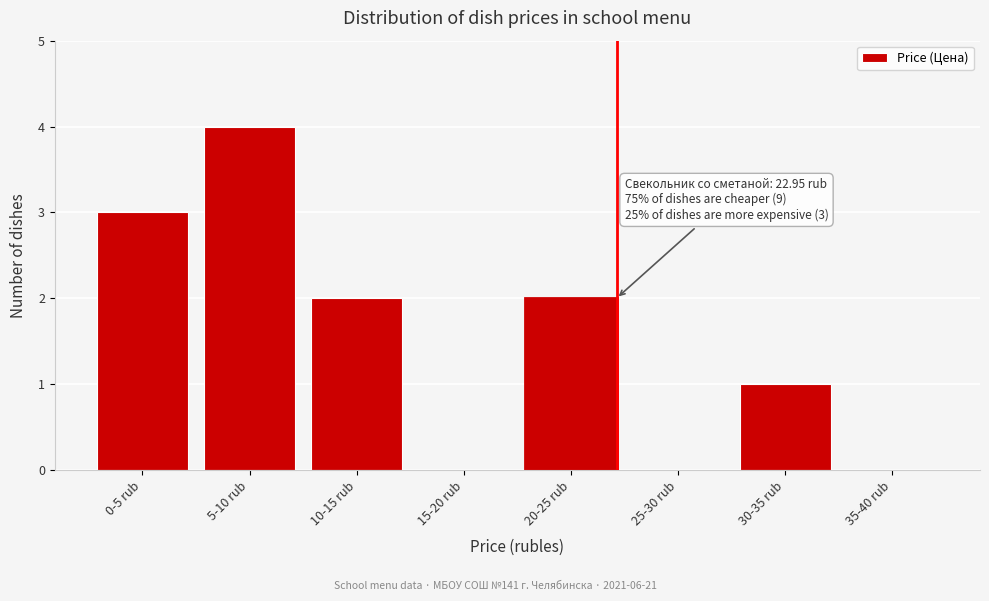

Reading left to right, extract all data points from this chart.

0-5 rub=3	5-10 rub=4	10-15 rub=2	15-20 rub=0	20-25 rub=2	25-30 rub=0	30-35 rub=1	35-40 rub=0